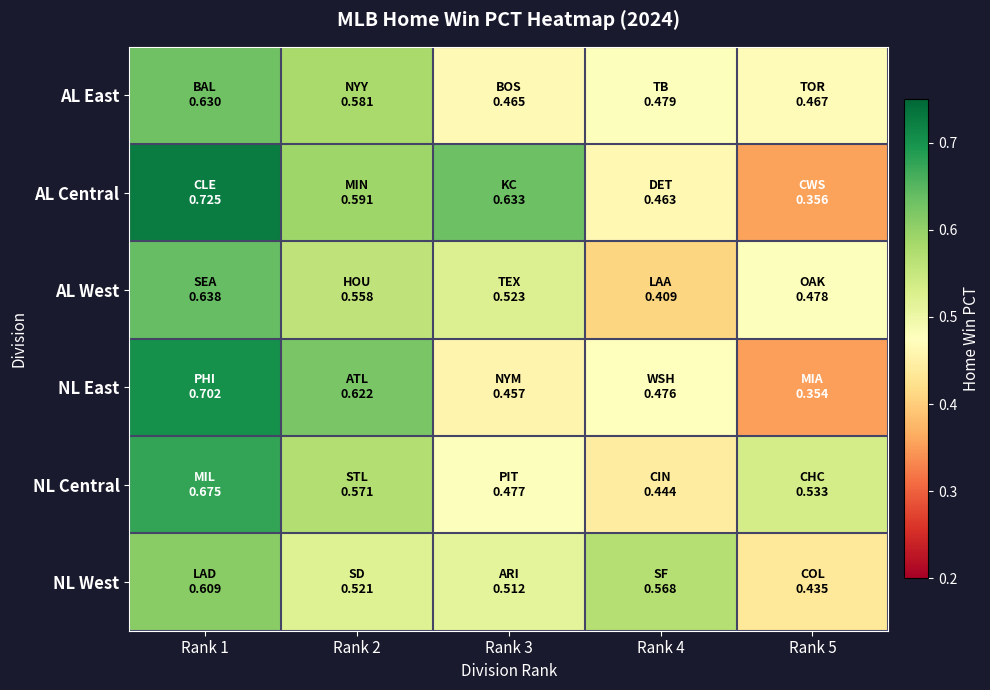

Which series has the largest range (max minus min)?

AL Central